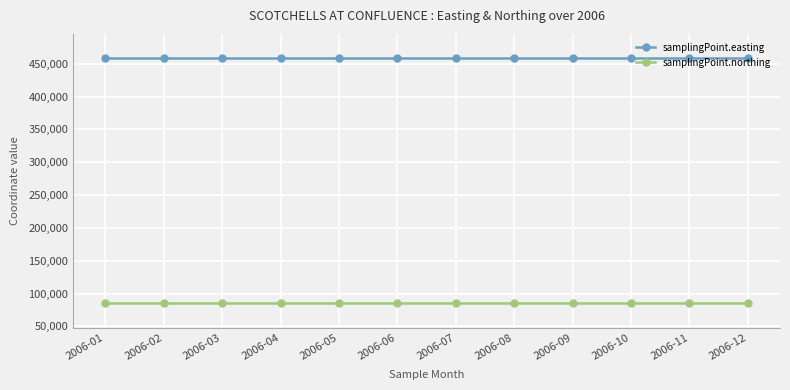

The value of samplingPoint.easting at 2006-08 is 458324. True or false?

True